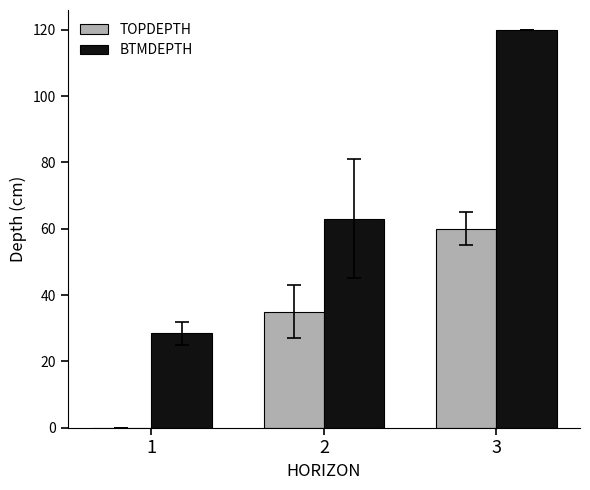

Are the bars grouped side by side (vs. stacked)?

Yes